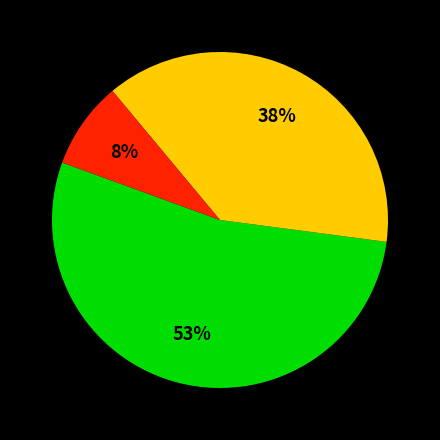

Count the number of slices in the pie.

3